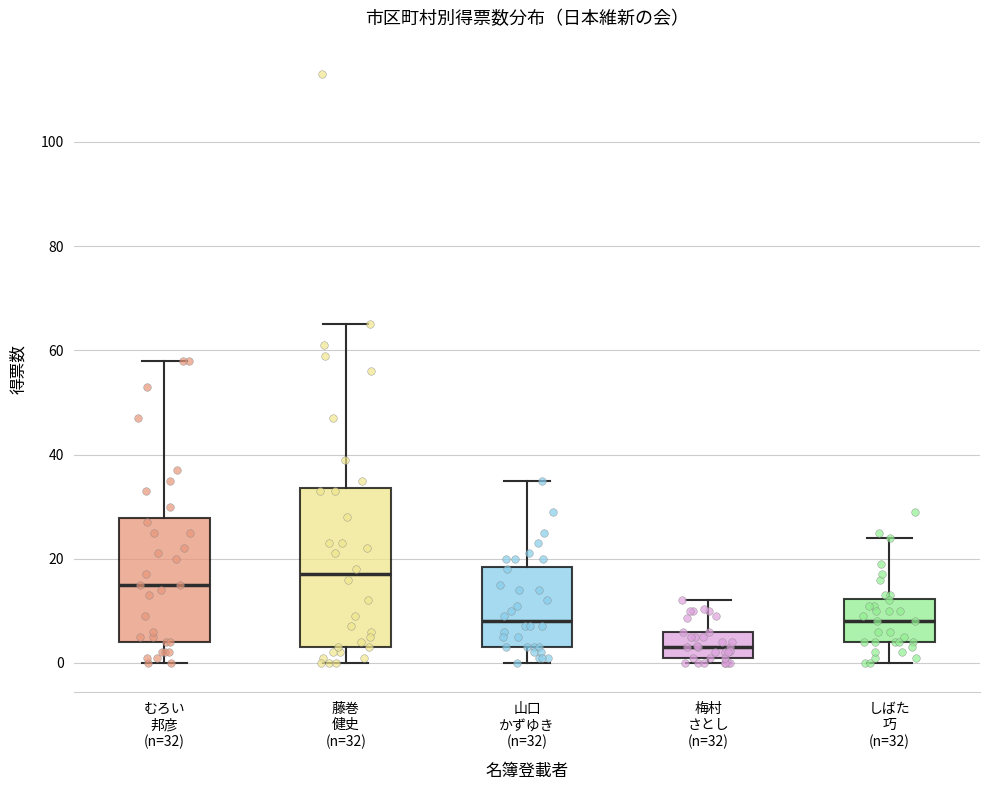

Comparing the boxes themselves (not the whiskers), which one is the tallest?

藤巻 健史 (n=32)